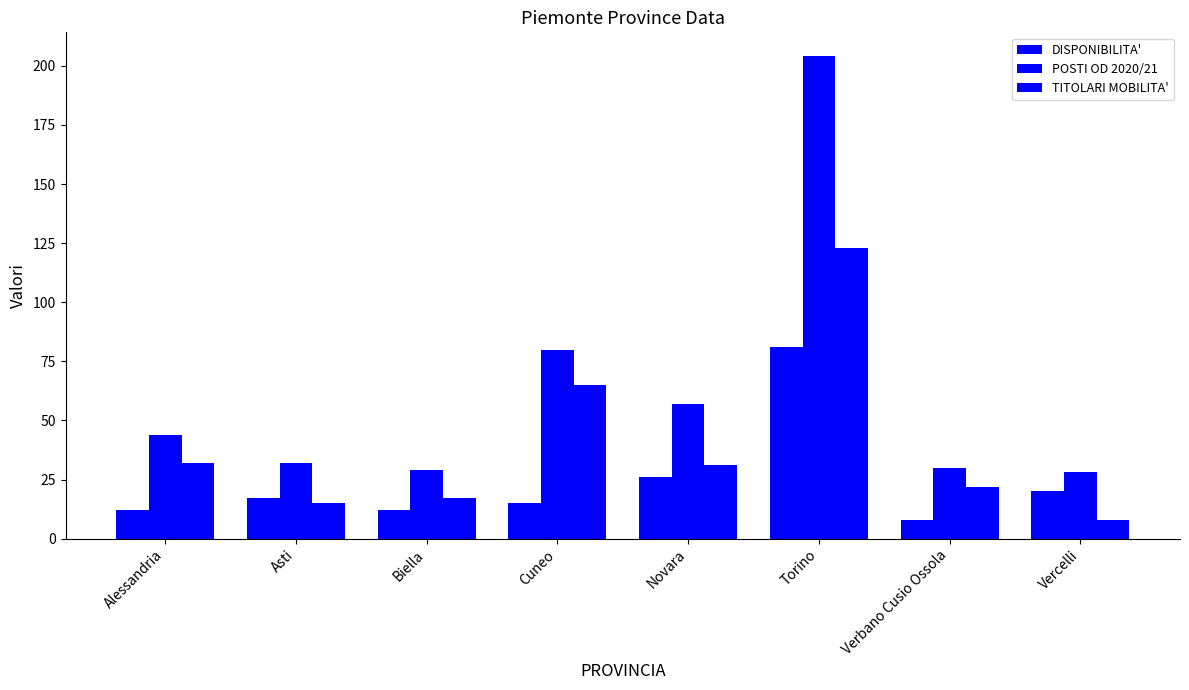

Which label corresponds to the smallest value in the chart?

Verbano Cusio Ossola